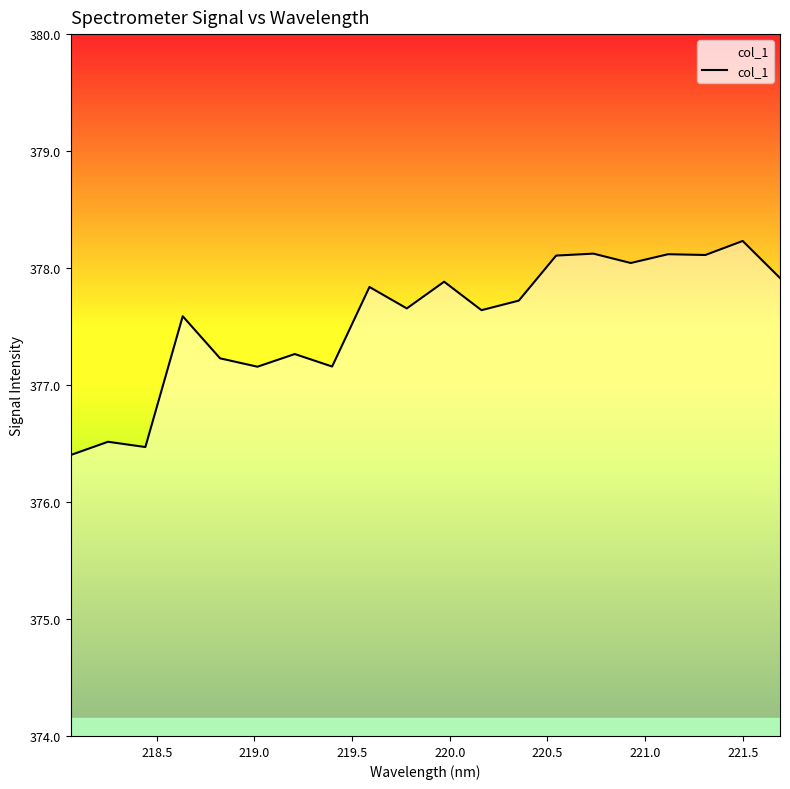

What is the greatest value displayed?

378.2